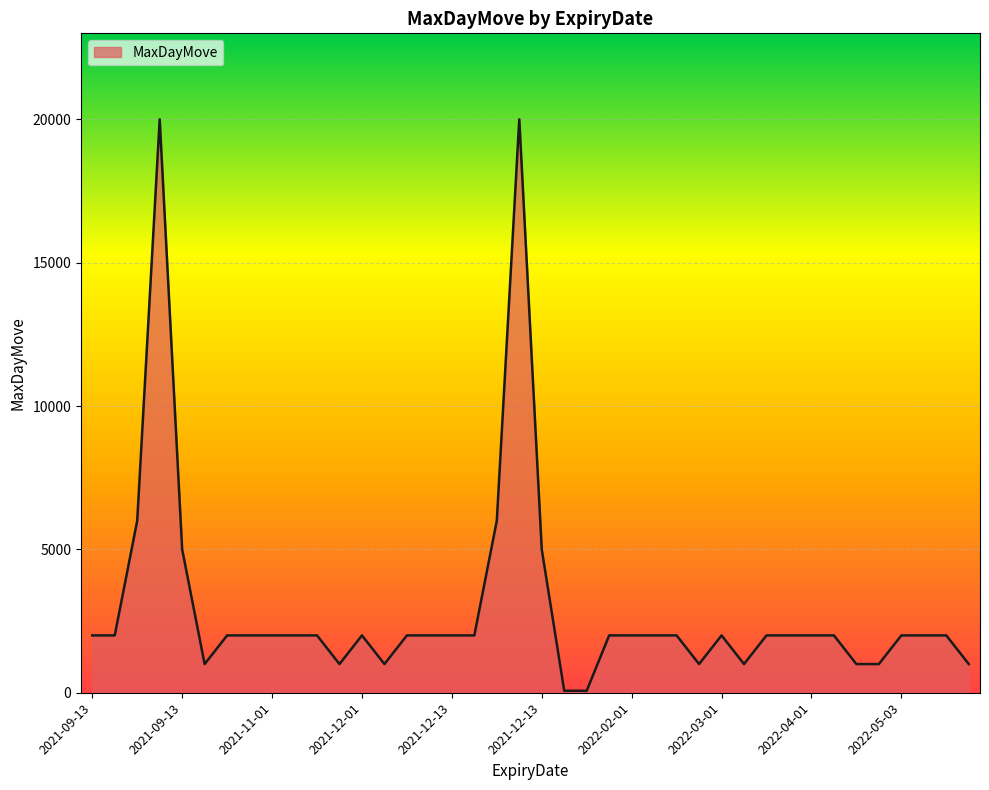

What is the difference between the maximum and minimum values?

19930